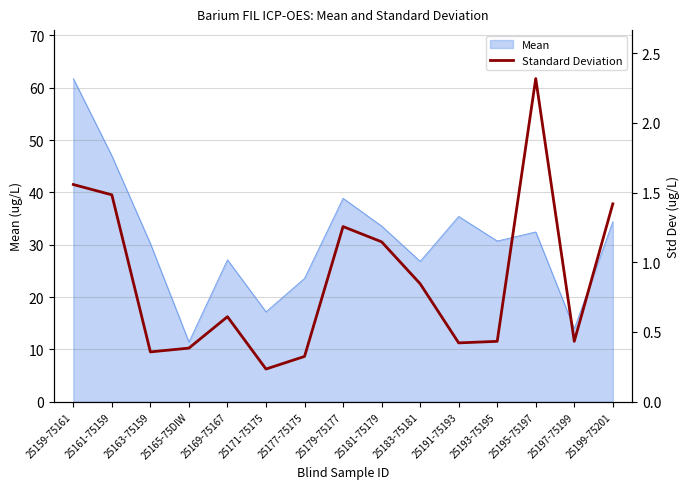

Does the chart display data point markers on the line(s)?

No